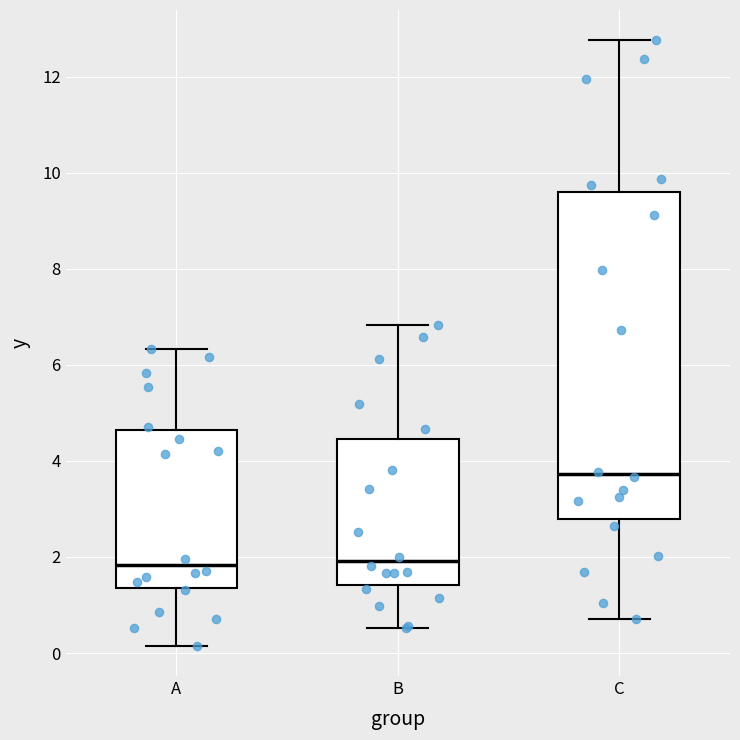

Where does the lower whisker of the box for B end on the y-axis? The values are not printed on the chart, so give them approximately, as read against the axis.

0.6